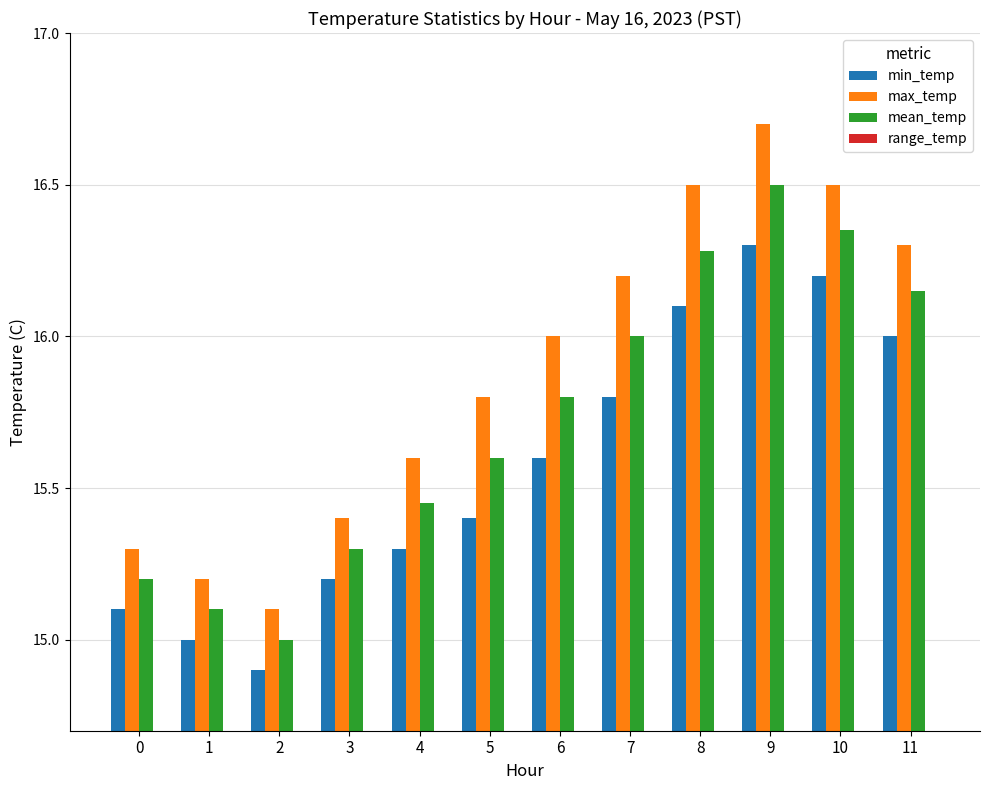

What is the difference between the maximum and minimum values in the min_temp series?

1.4